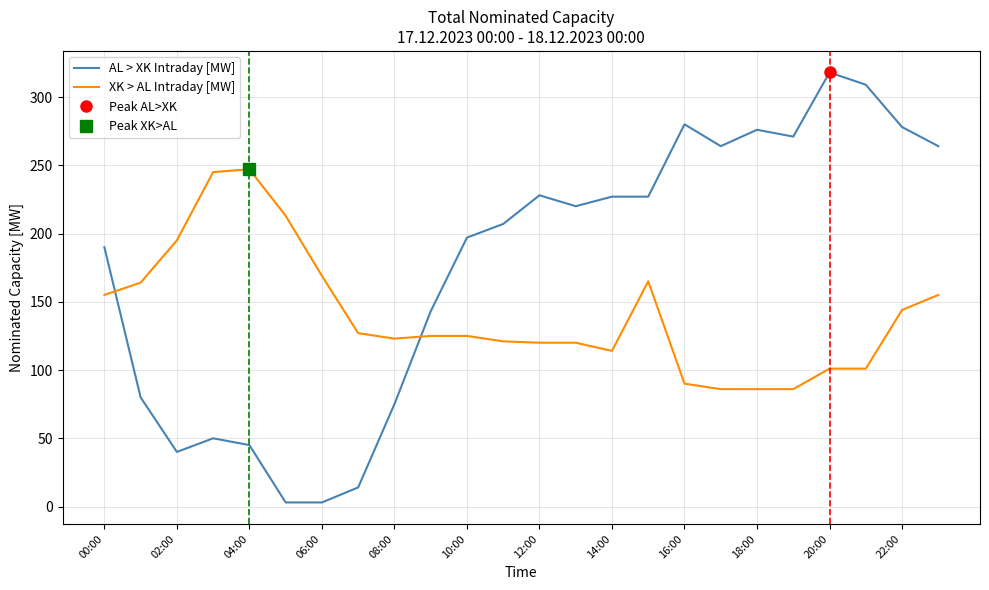

Rank the series at 00:00 from lowest to highest value.

XK > AL Intraday [MW], AL > XK Intraday [MW]